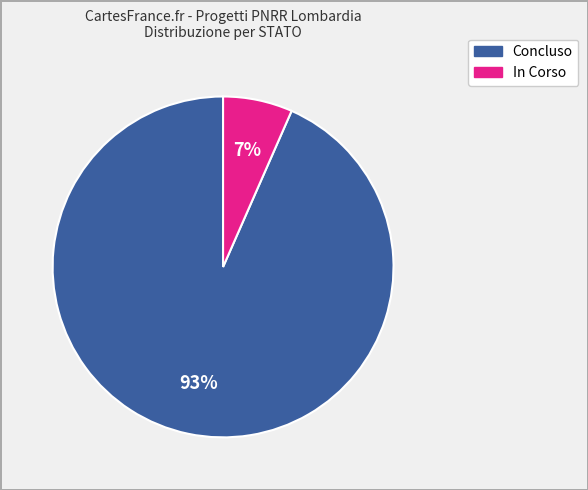

True or false: Concluso accounts for 79% of the total.

False